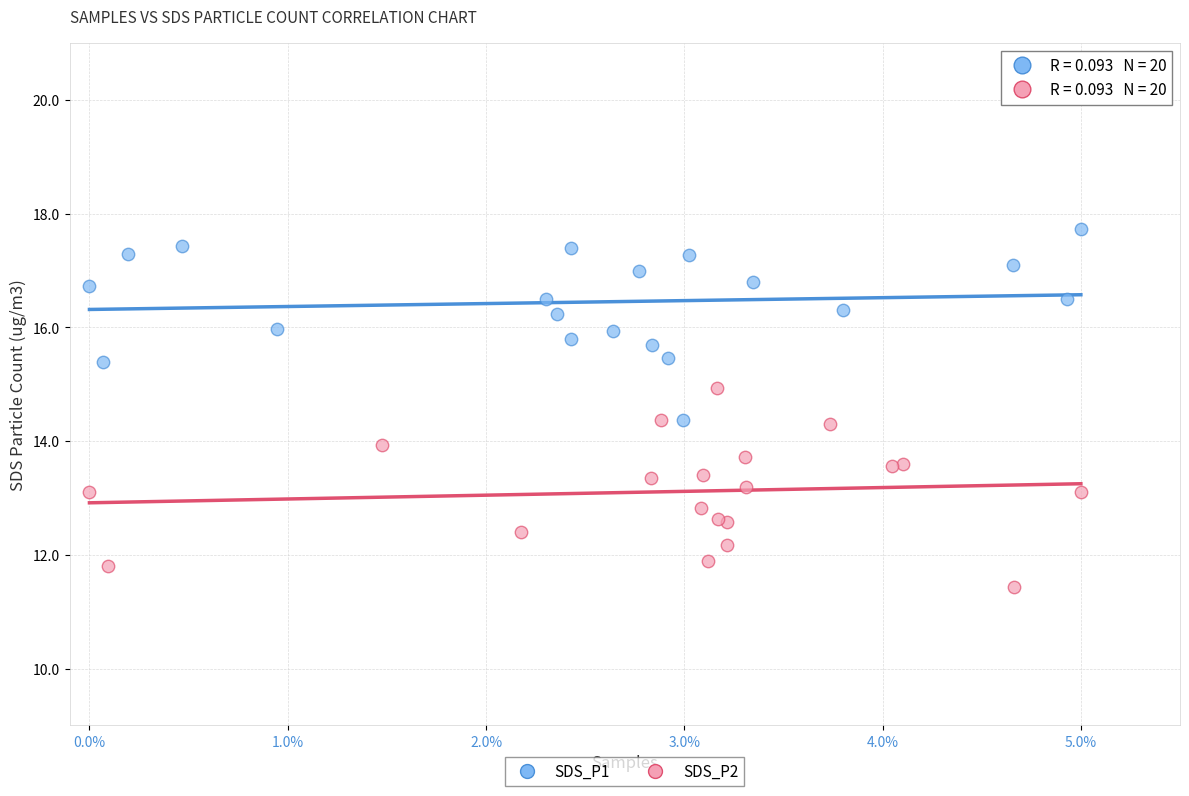

Which series contains the highest Y value?

SDS_P1